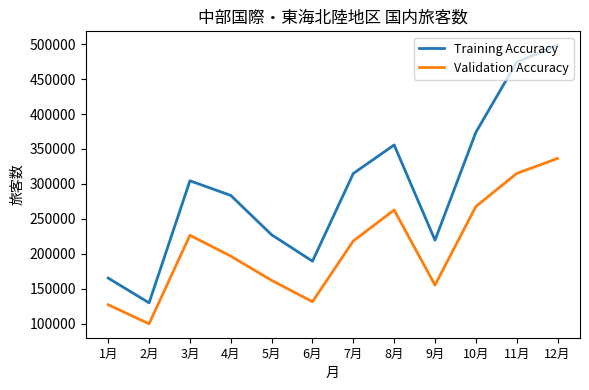

At which category is the sum across all series the highest?

12月